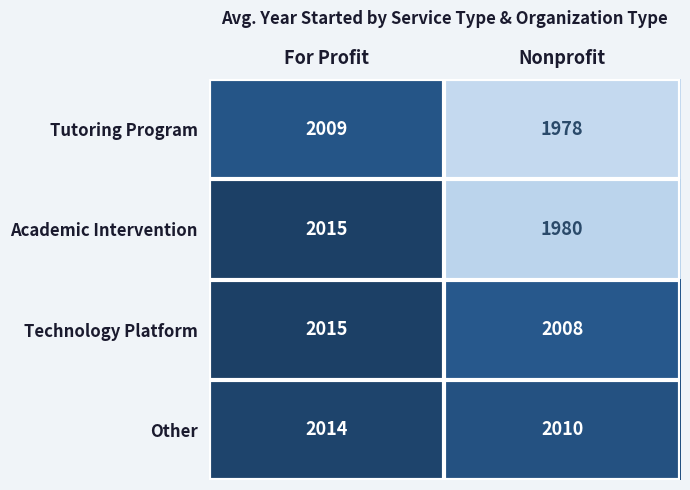

What value does the Tutoring Program series have at Nonprofit?

1978